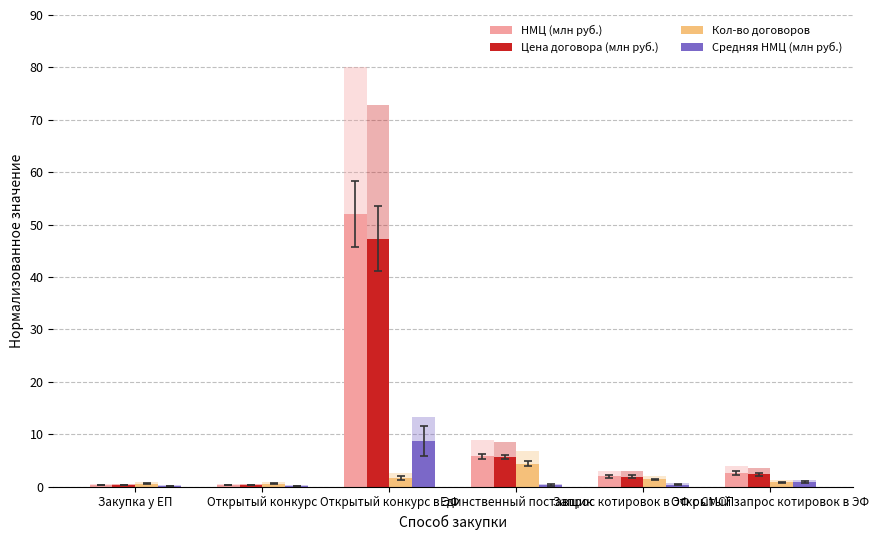

List the labels in order of Средняя НМЦ (млн руб.) value, smallest first.

Закупка у ЕП, Открытый конкурс, Единственный поставщик, Запрос котировок в ЭФ с СМСП, Открытый запрос котировок в ЭФ, Открытый конкурс в ЭФ